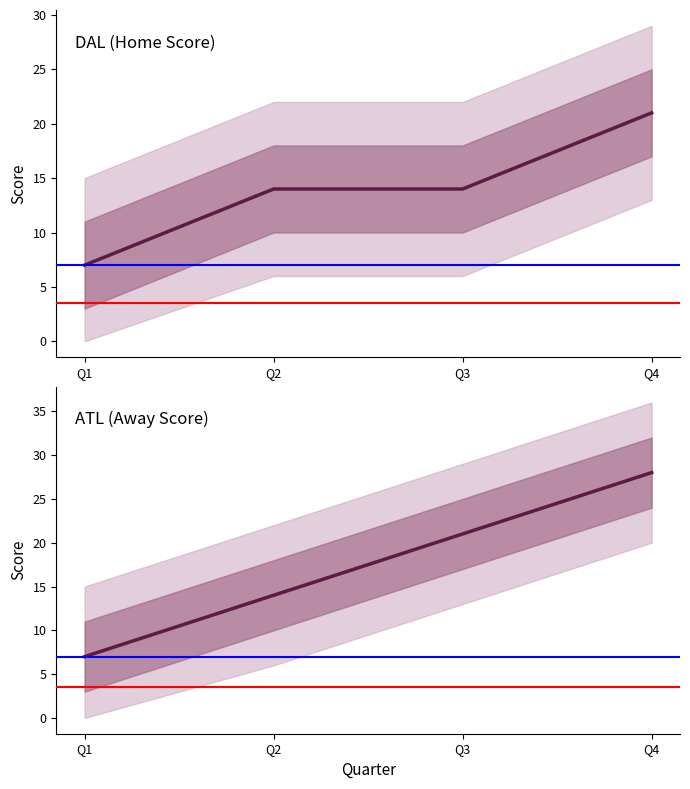

Reading left to right, what are all the values shown in this chart?

DAL (Home Score): 7	14	14	21
ATL (Away Score): 7	14	21	28